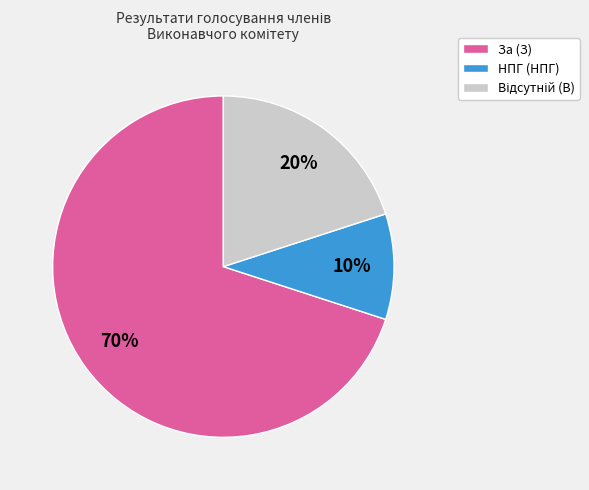

What is the ratio of the value at За (З) to the value at НПГ (НПГ)?

7.0